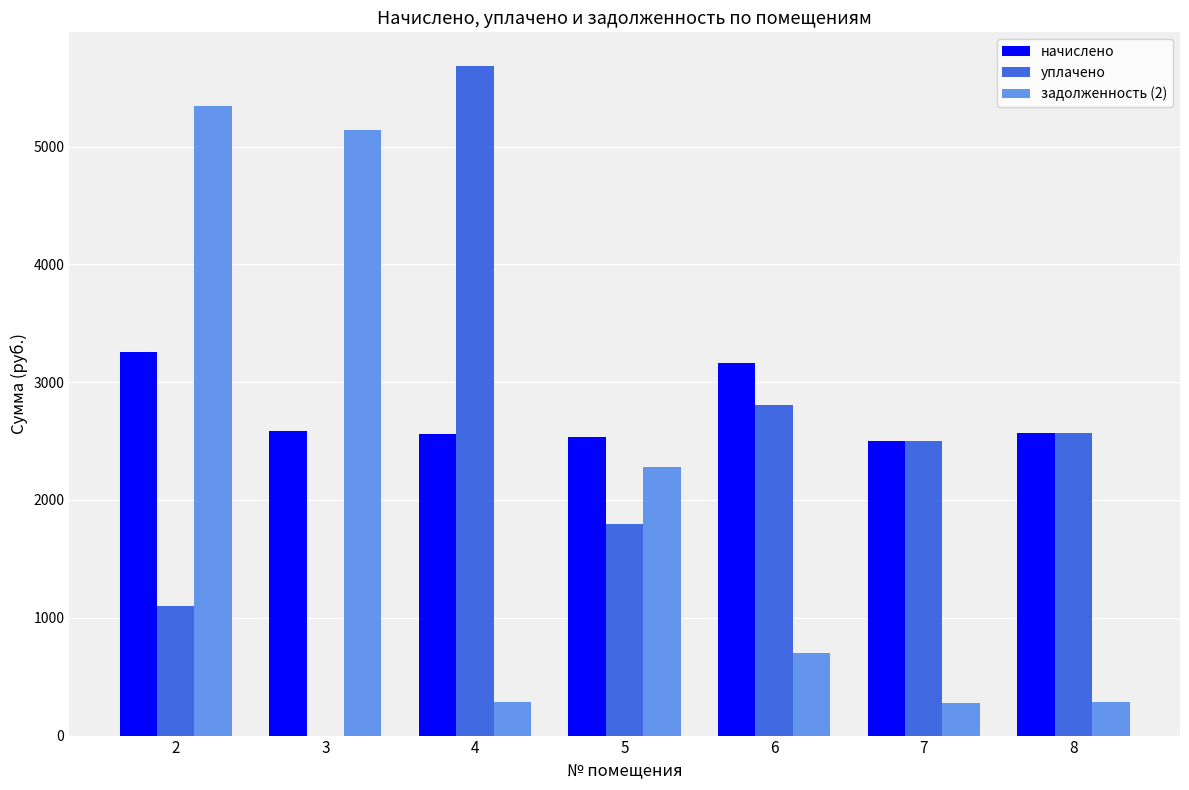

What is the greatest value displayed?

5685.8